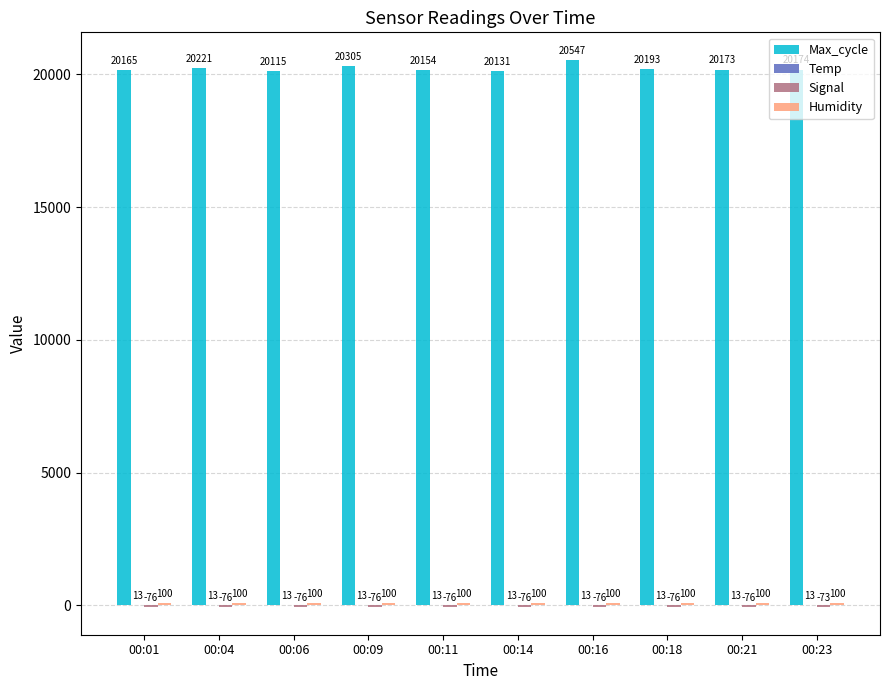

How many groups of bars are there?

10